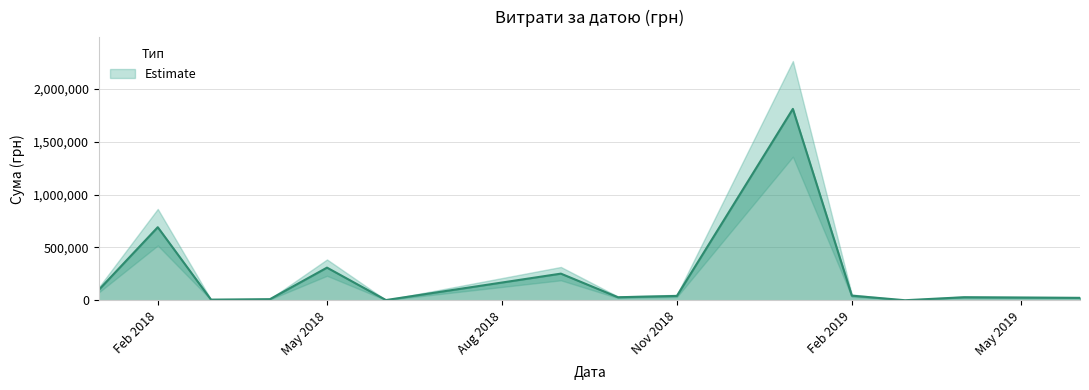

Rank the categories by value from lowest to highest.

31, 28, 5, 8, 34, 20, 24, 2, 38, 27, 22, 32, 9, 33, 26, 30, 16, 11, 3, 35, 13, 0, 18, 12, 29, 7, 1, 17, 4, 6, 15, 21, 25, 39, 37, 14, 23, 19, 36, 10